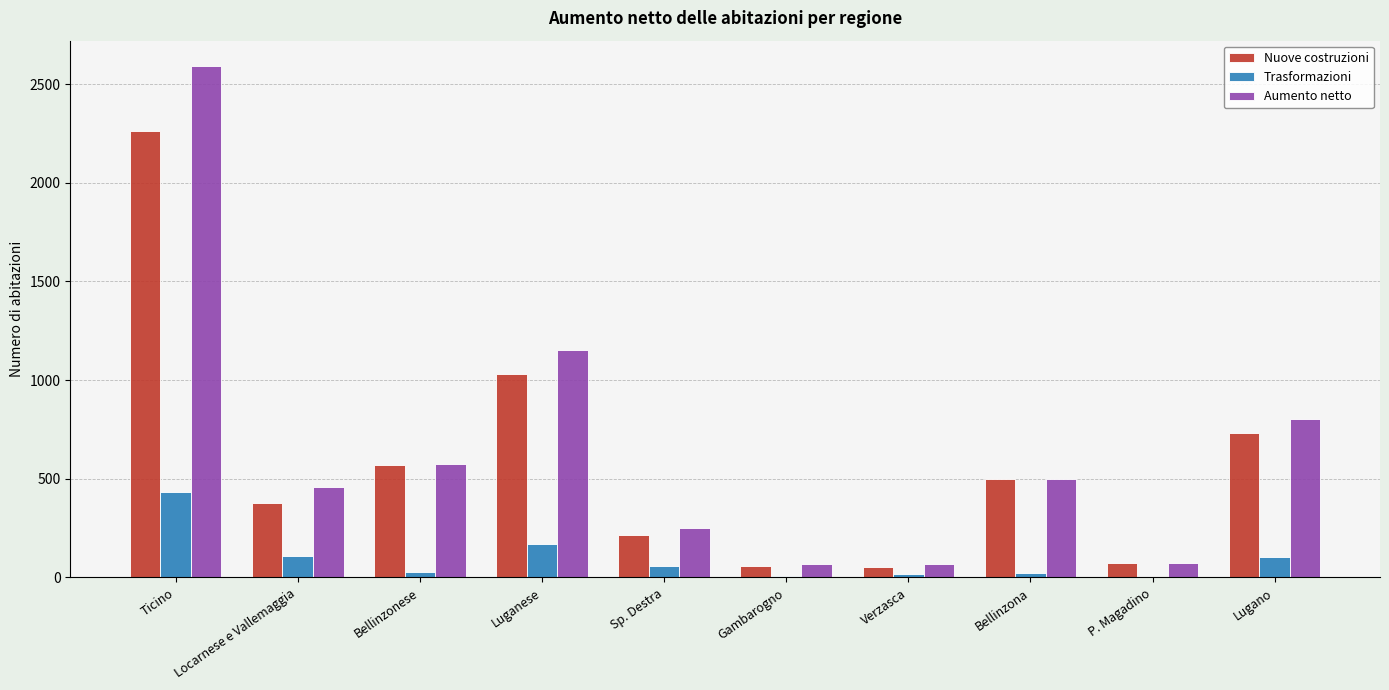

What are all the series names shown in the legend?

Nuove costruzioni, Trasformazioni, Aumento netto